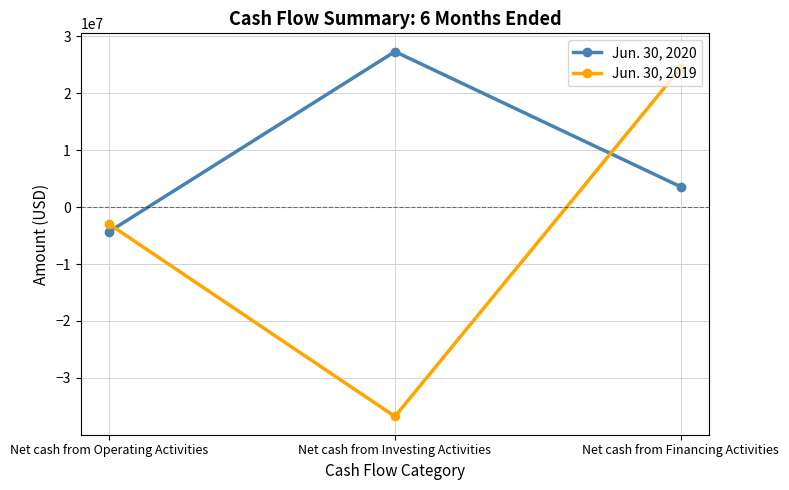

How many distinct data groups are displayed?

2